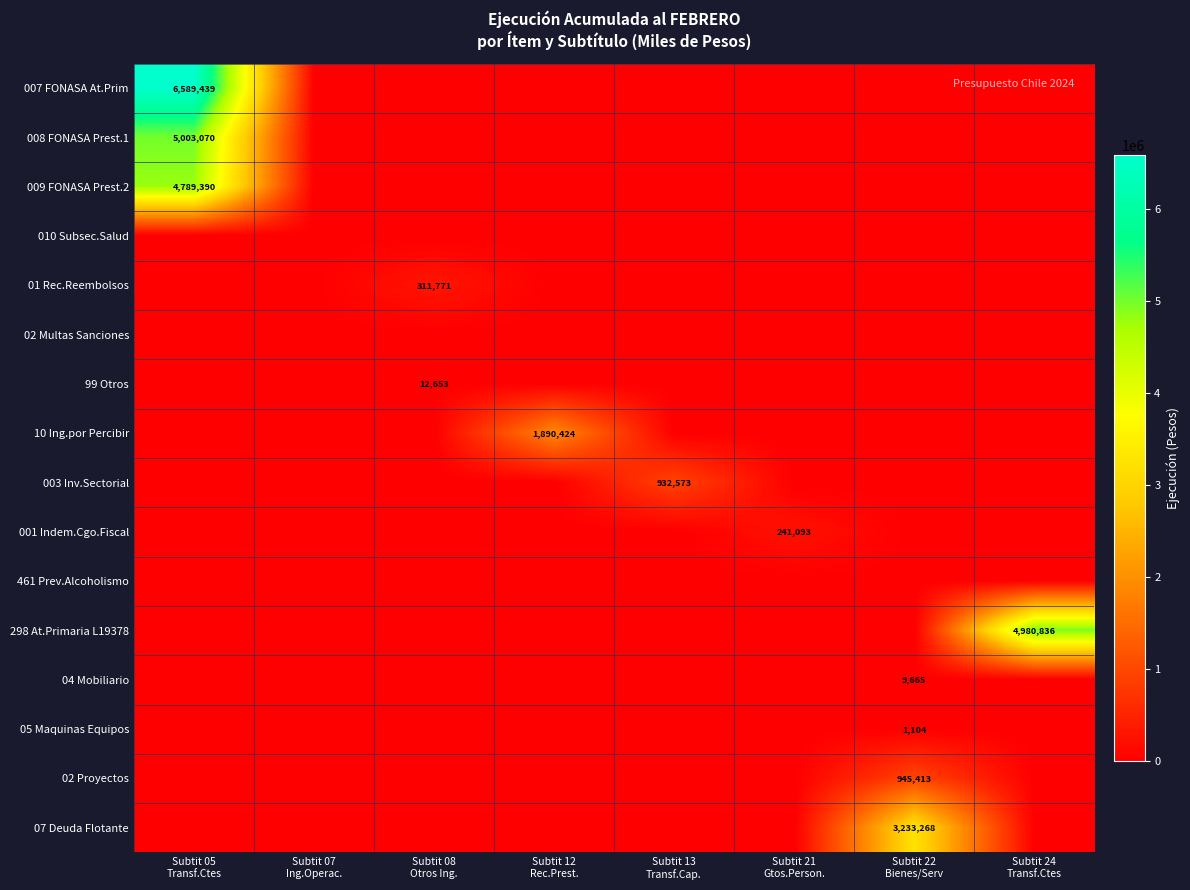

At Subtit 13 Transf.Cap., list the series in order from largest to smallest.

003 Inv.Sectorial, 007 FONASA At.Prim, 008 FONASA Prest.1, 009 FONASA Prest.2, 010 Subsec.Salud, 01 Rec.Reembolsos, 02 Multas Sanciones, 99 Otros, 10 Ing.por Percibir, 001 Indem.Cgo.Fiscal, 461 Prev.Alcoholismo, 298 At.Primaria L19378, 04 Mobiliario, 05 Maquinas Equipos, 02 Proyectos, 07 Deuda Flotante